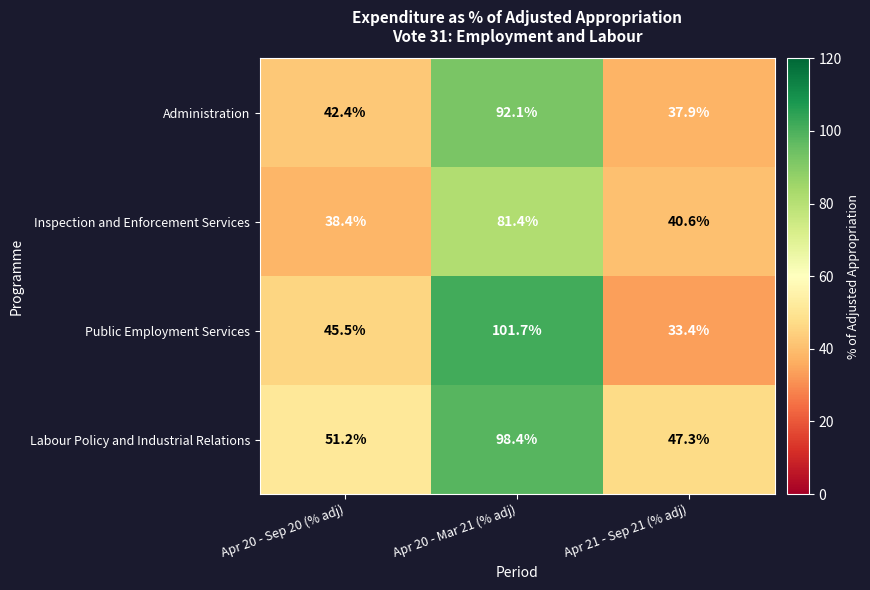

At which label does Inspection and Enforcement Services reach its minimum?

Apr 20 - Sep 20 (% adj)